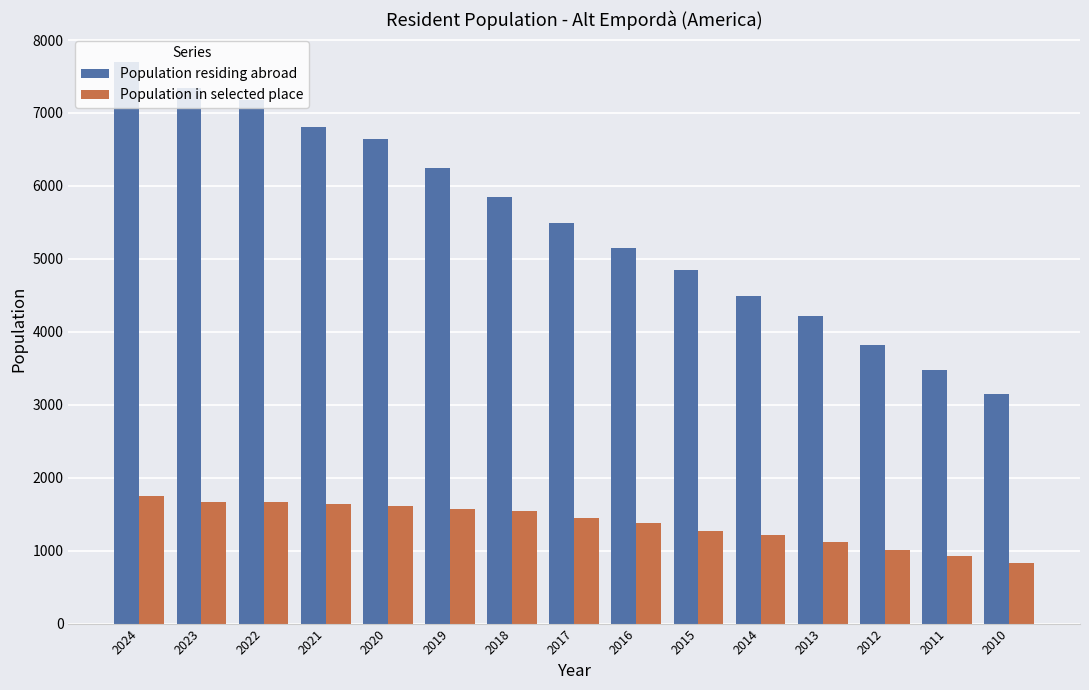

Which label corresponds to the smallest value in the chart?

2010